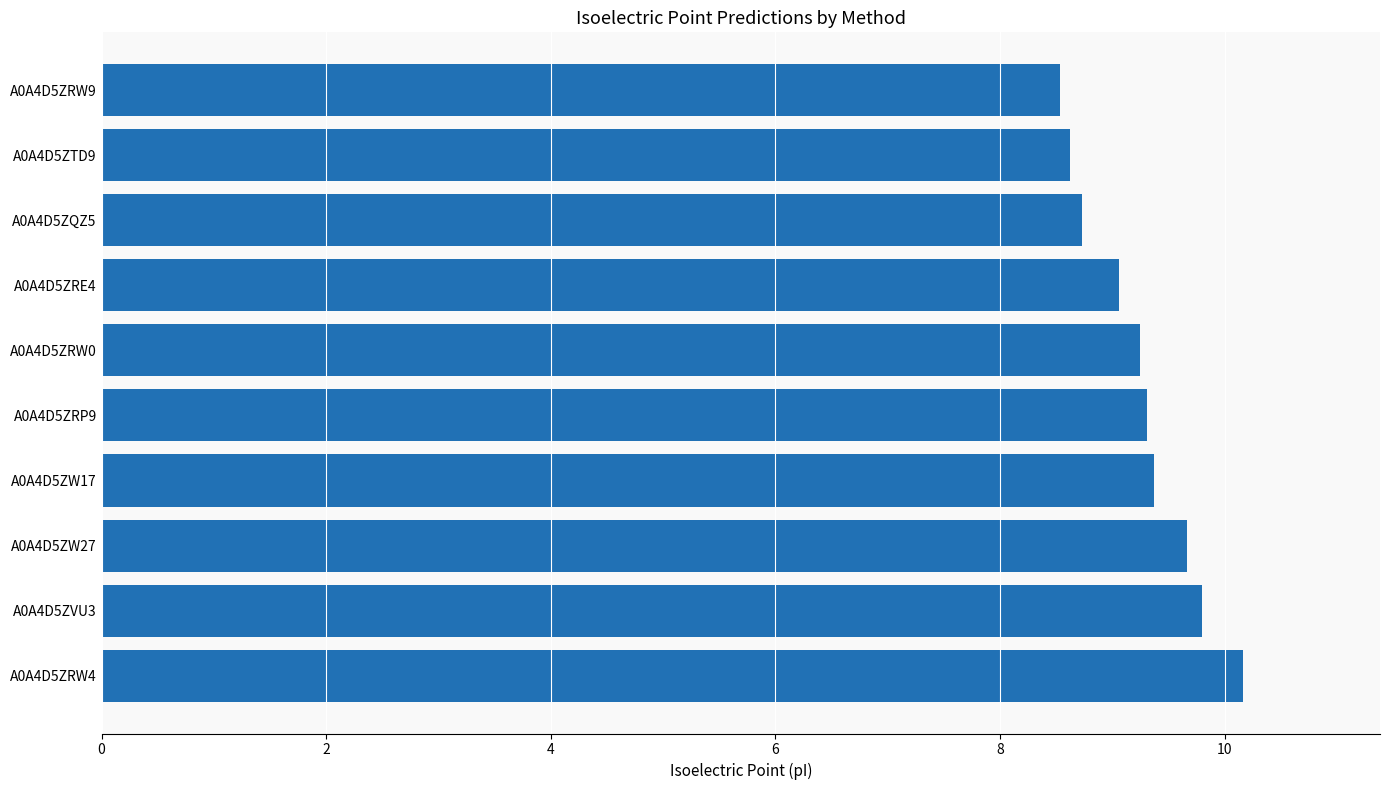

Does the chart contain stacked bars?

No